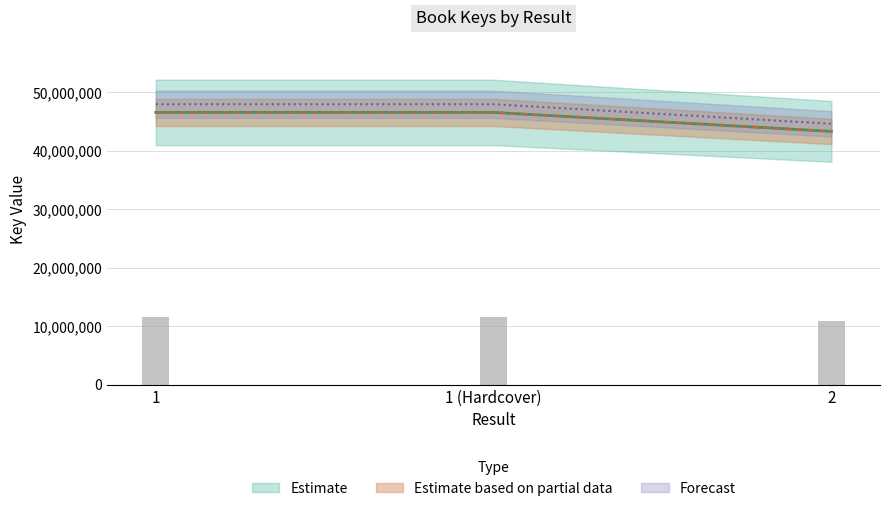

How many values are below 46574456?

1